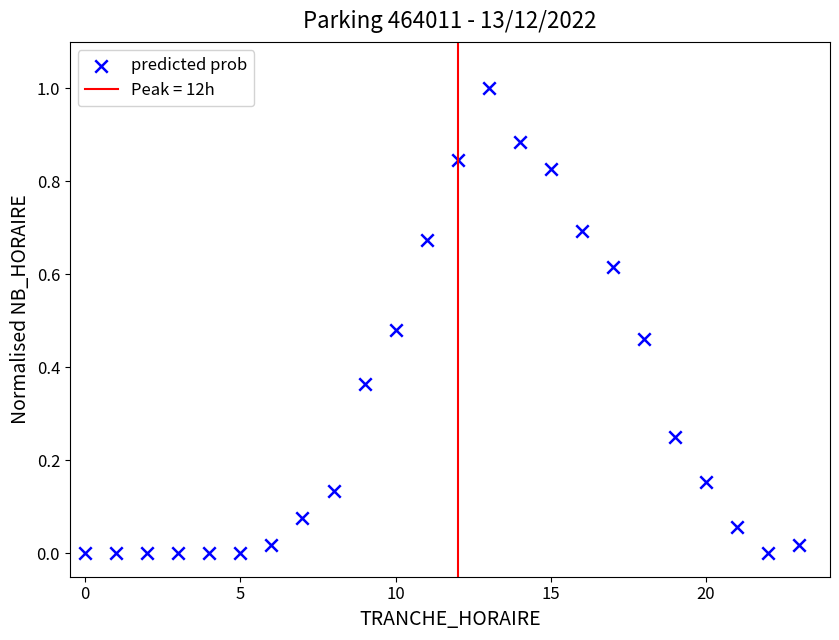

What is the range of X values (max minus min)?

23.0